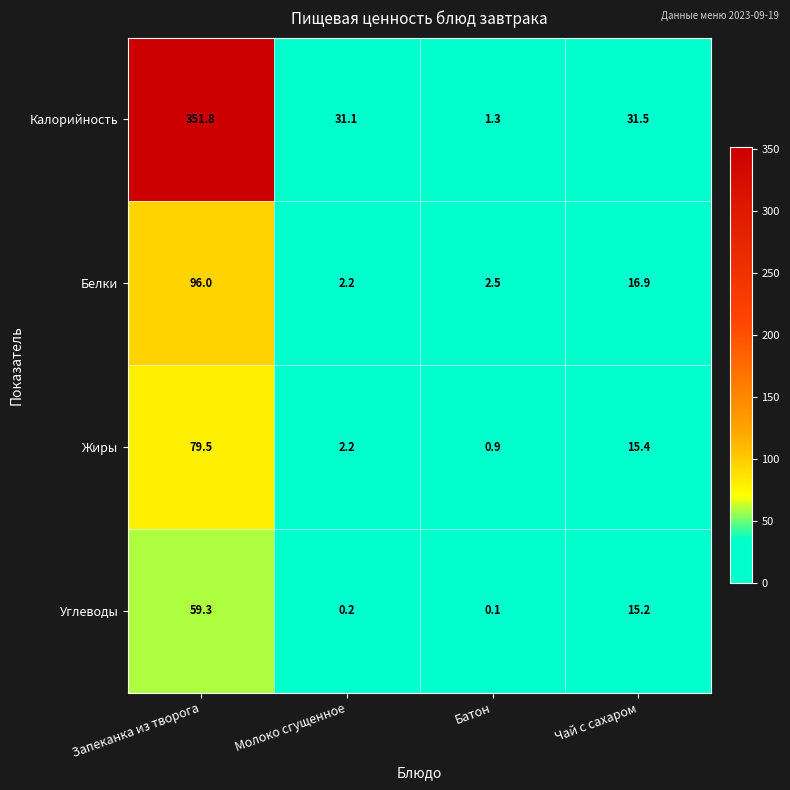

Which category has the lowest value across all series?

Батон